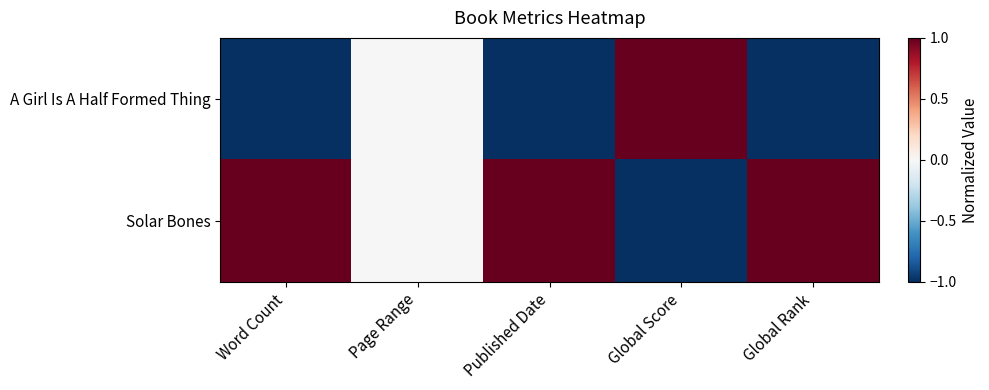

What is the greatest value displayed?

1